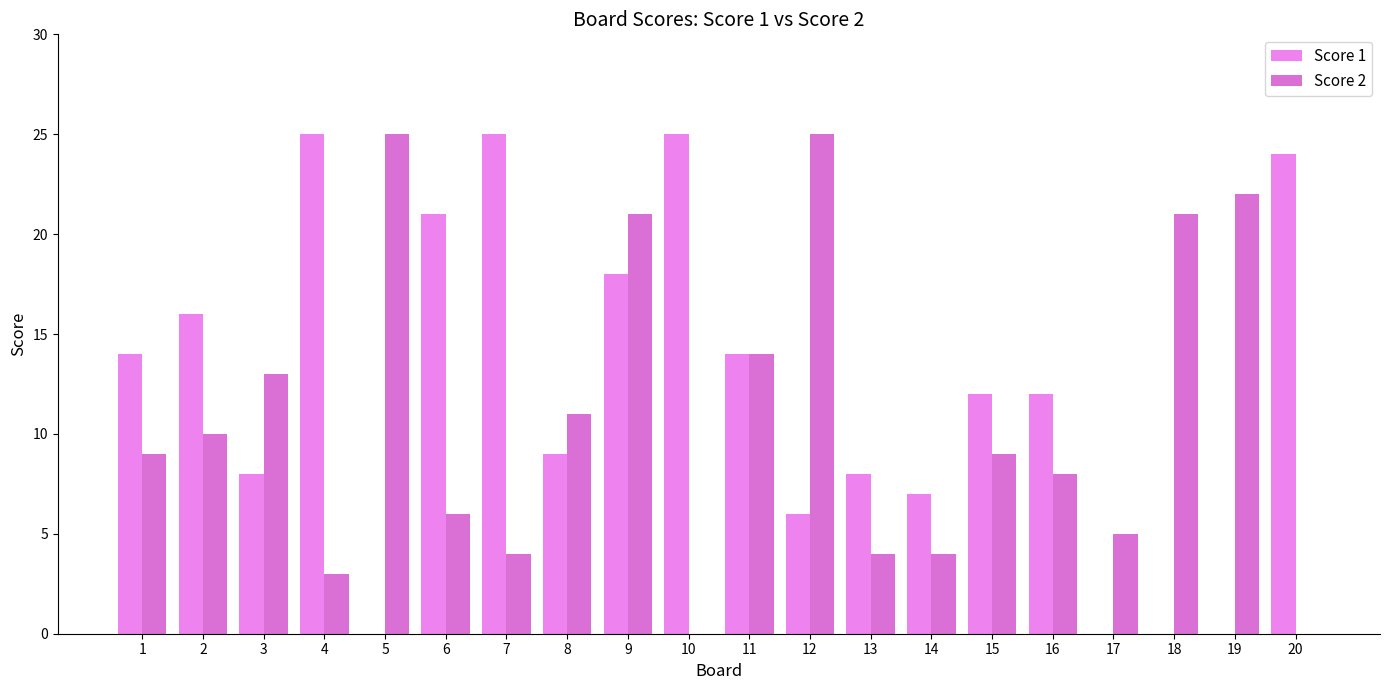

Are the bars horizontal?

No